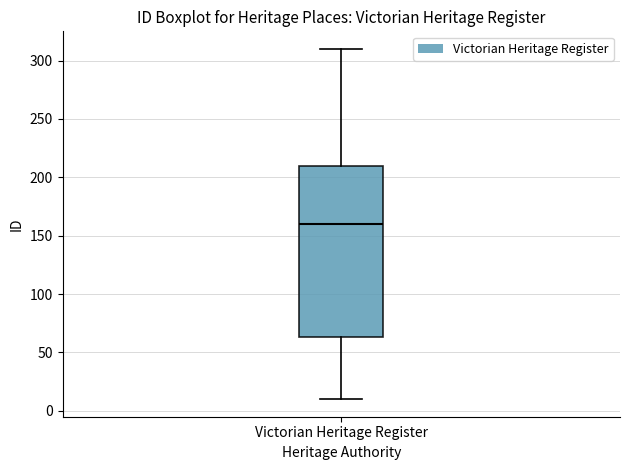

Where does the upper whisker of the box for Victorian Heritage Register end on the y-axis? The values are not printed on the chart, so give them approximately, as read against the axis.

310